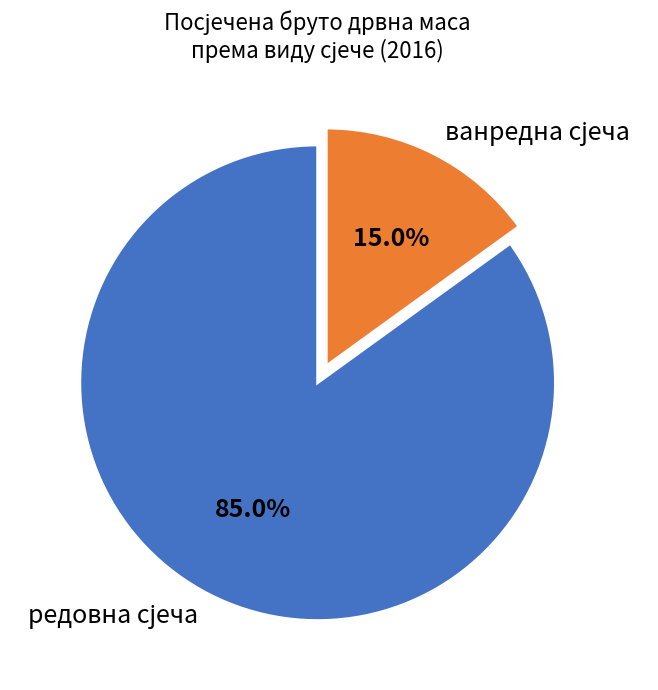

Does any single category account for the majority?

Yes